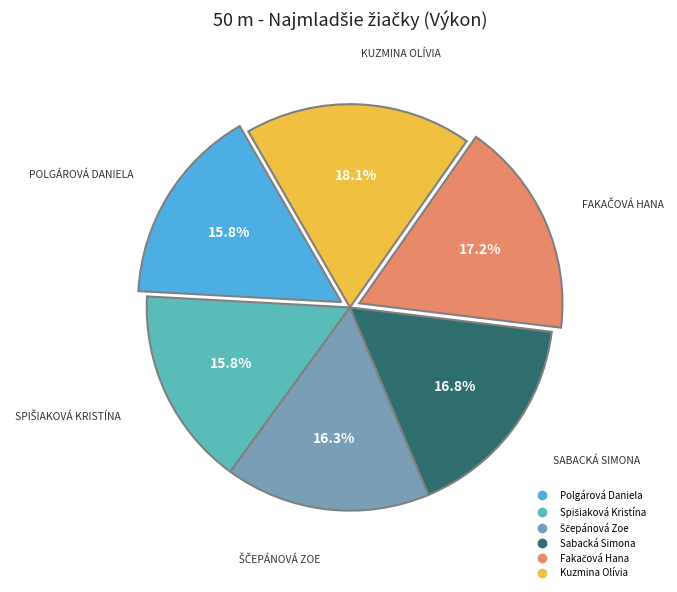

What is the largest slice in the pie chart?

Kuzmina Olívia